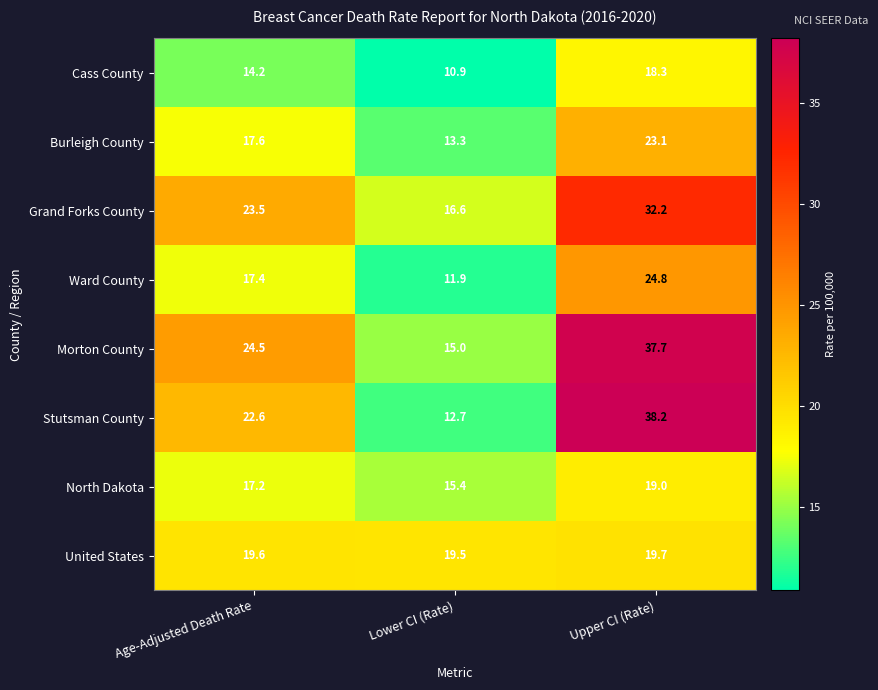

What is the average value of the United States series?

19.6